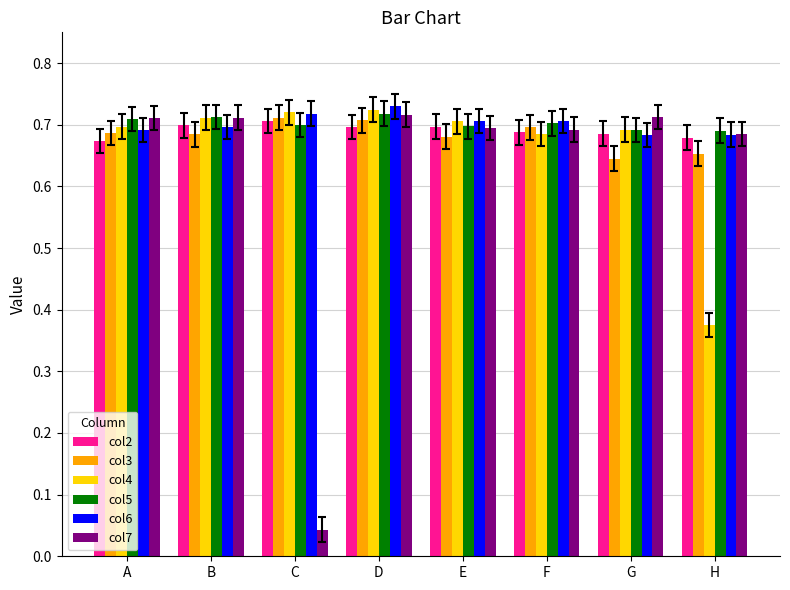

Is it true that col6 equals 0.4 at E?

False